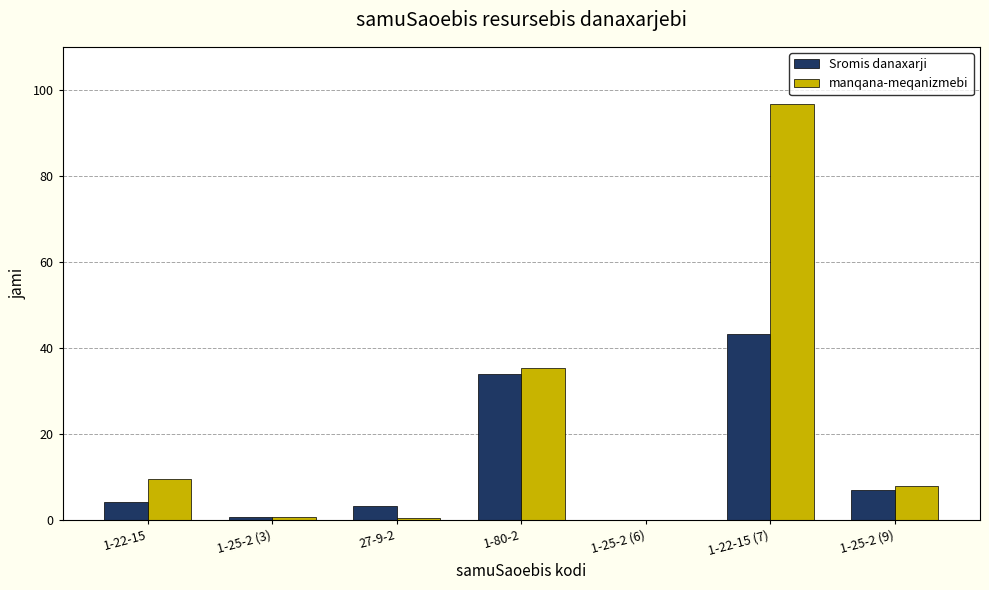

At which label does manqana-meqanizmebi reach its peak?

1-22-15 (7)